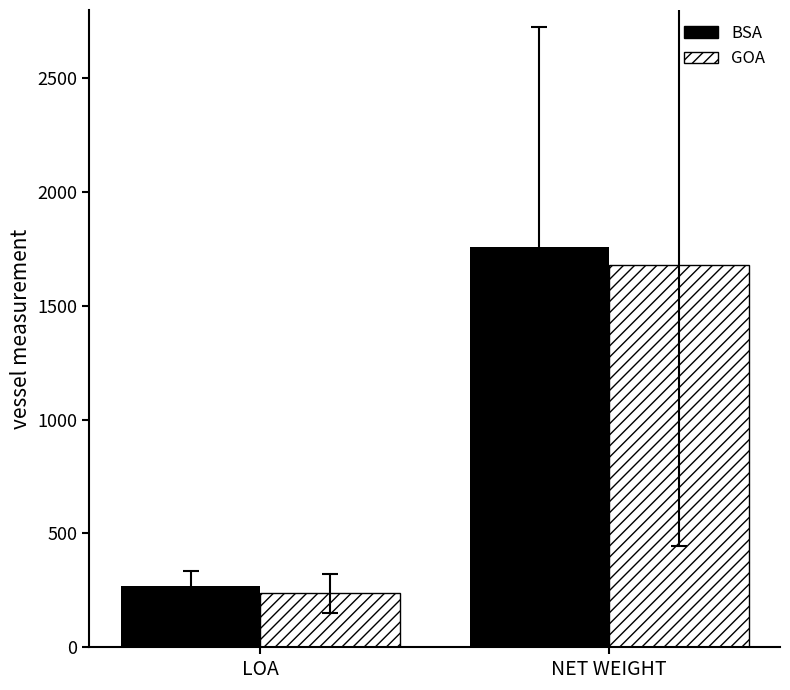

What is the spread (max minus min) of values at NET WEIGHT?

79.2